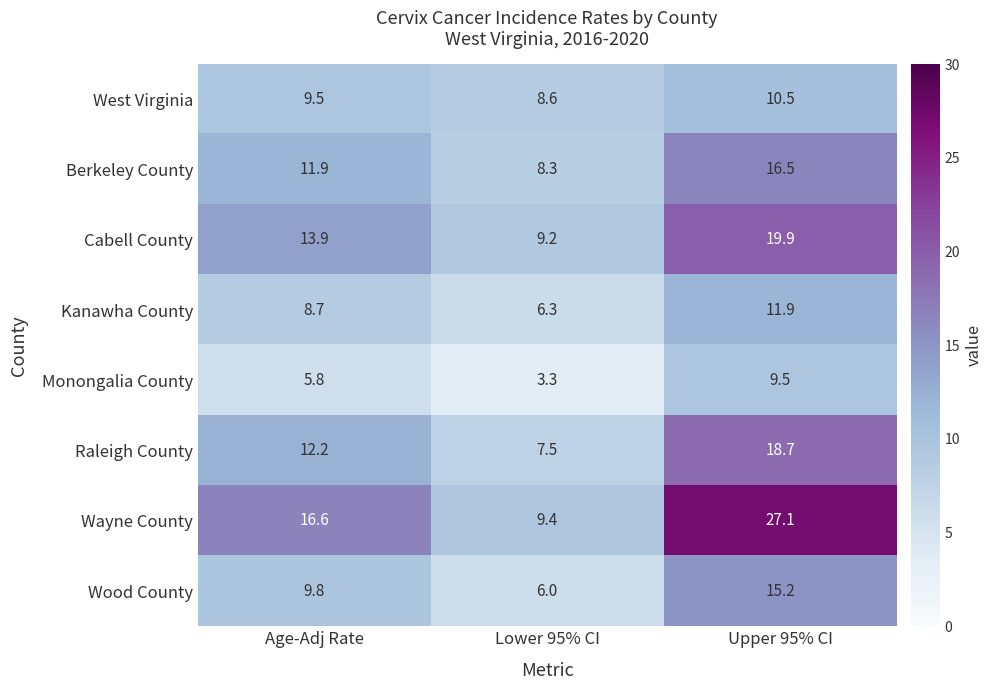

Where does the West Virginia series first go above 9?

Age-Adj Rate